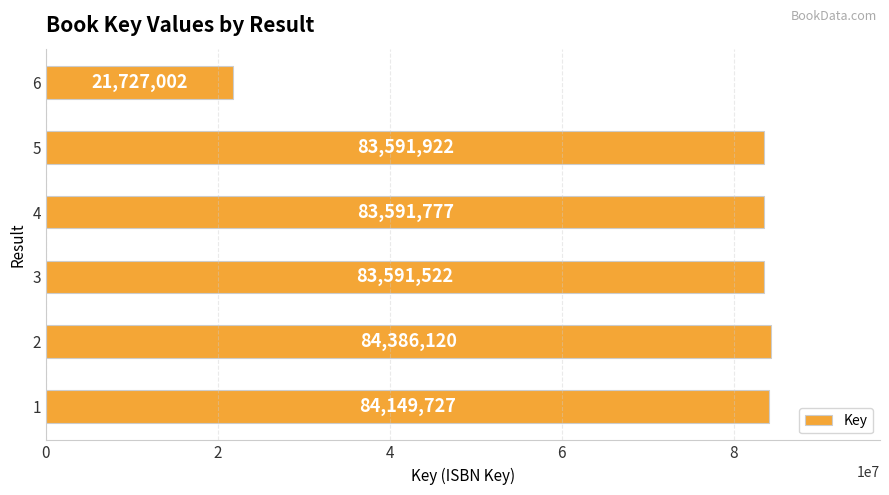

What is the average value?

73506345